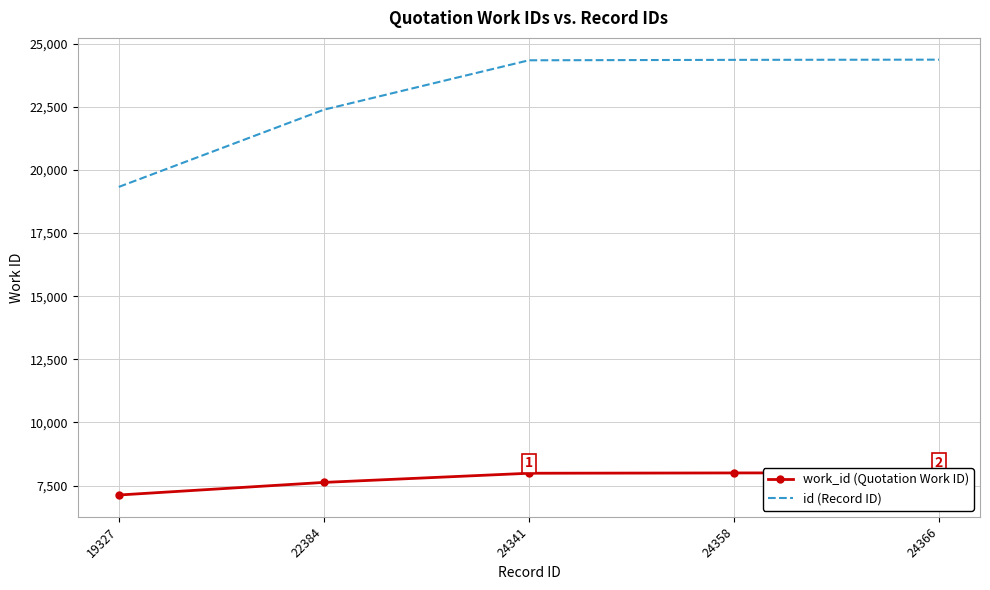

Reading right to left, transcribe all the data shown in this chart.

work_id (Quotation Work ID): 24366=8010	24358=8002	24341=7990	22384=7627	19327=7128
id (Record ID): 24366=24366	24358=24358	24341=24341	22384=22384	19327=19327